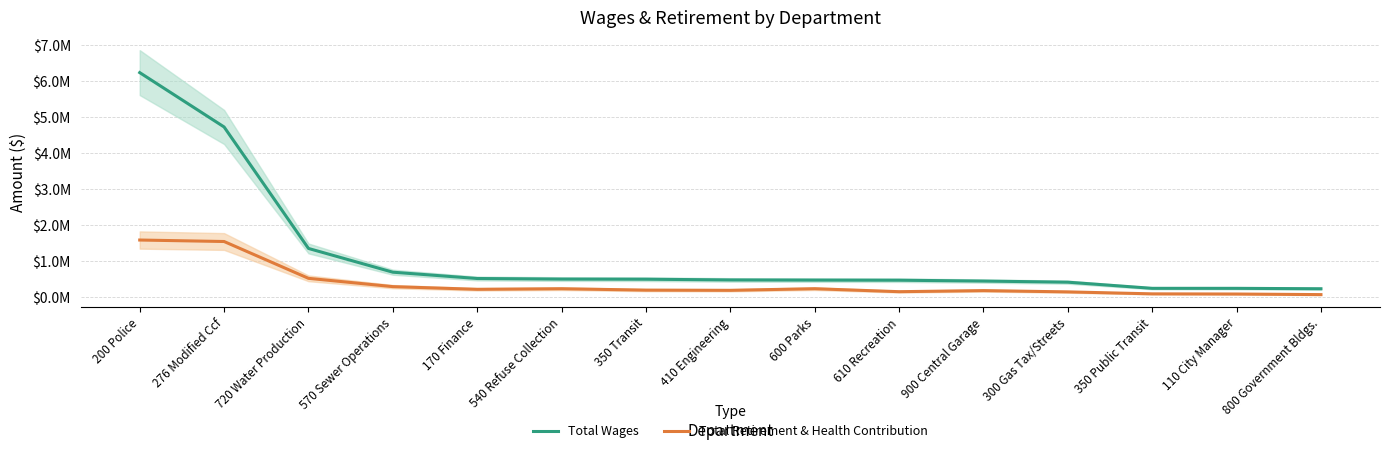

Which series has the widest spread of values?

Total Wages